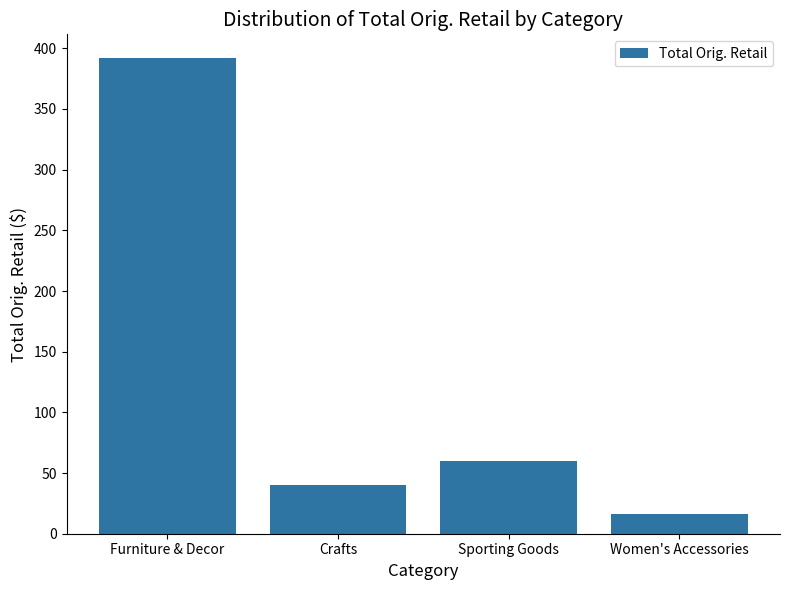

What is the label of the 4th bar from the left?

Women's Accessories